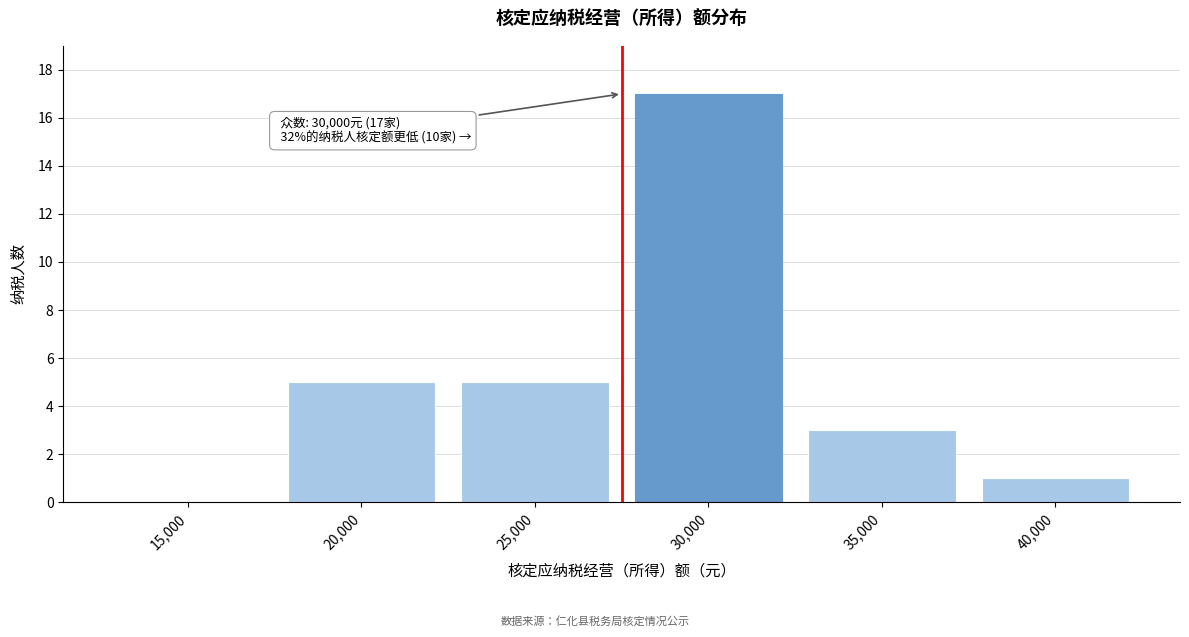

Reading left to right, what are all the values shown in this chart?

15,000=0	20,000=5	25,000=5	30,000=17	35,000=3	40,000=1